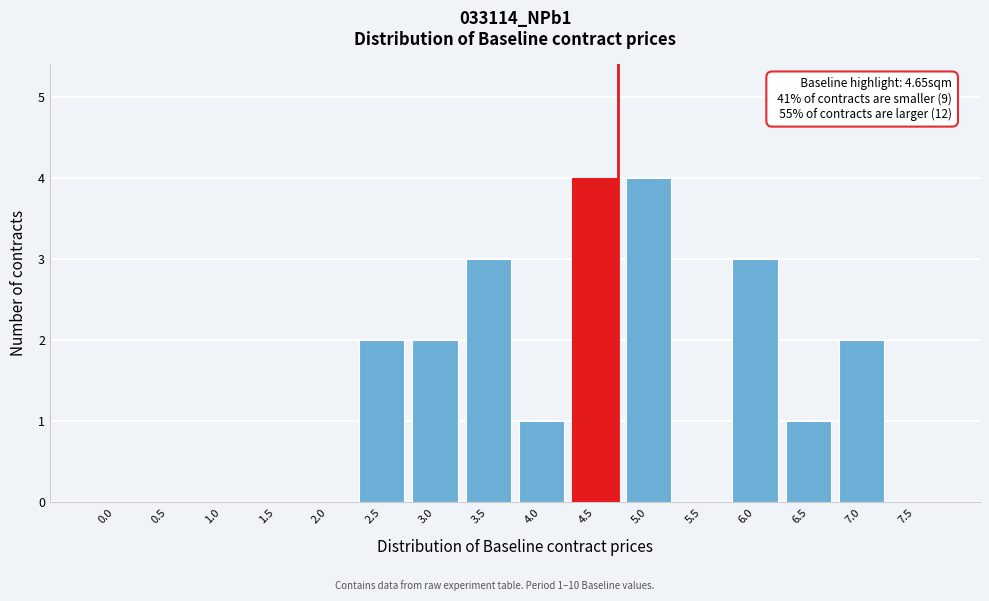

Reading right to left, transcribe all the data shown in this chart.

7.5=0	7.0=2	6.5=1	6.0=3	5.5=0	5.0=4	4.5=4	4.0=1	3.5=3	3.0=2	2.5=2	2.0=0	1.5=0	1.0=0	0.5=0	0.0=0